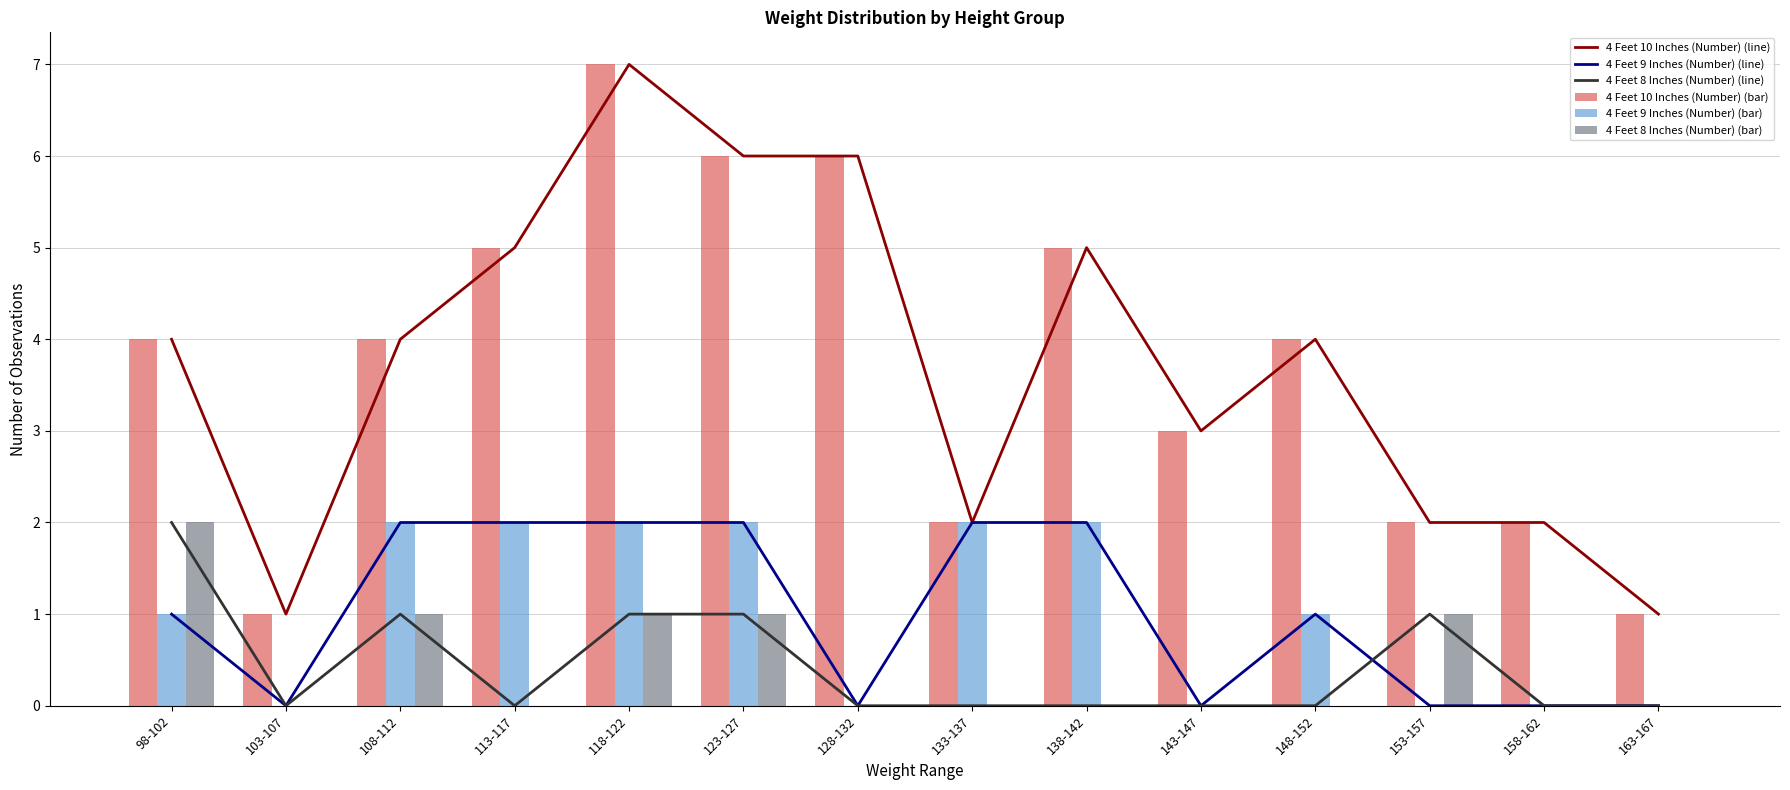

Rank the series by their maximum value, from lowest to highest.

4 Feet 9 Inches (Number) (line), 4 Feet 8 Inches (Number) (line), 4 Feet 9 Inches (Number) (bar), 4 Feet 8 Inches (Number) (bar), 4 Feet 10 Inches (Number) (line), 4 Feet 10 Inches (Number) (bar)